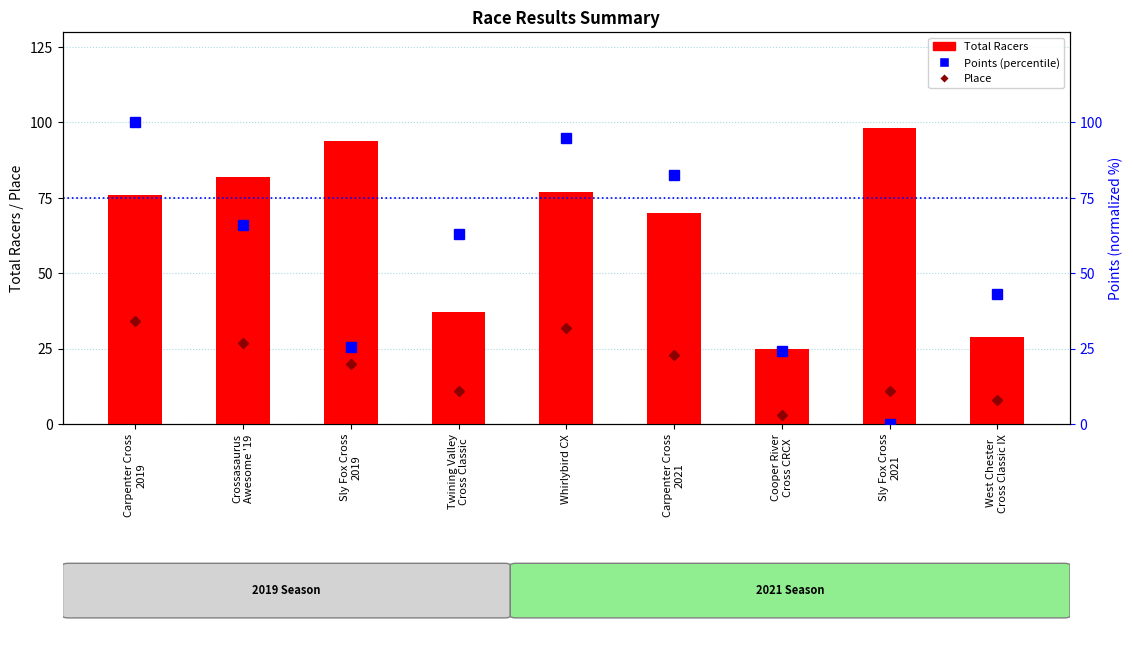

What is the spread (max minus min) of values at Sly Fox Cross
2019?

74.0